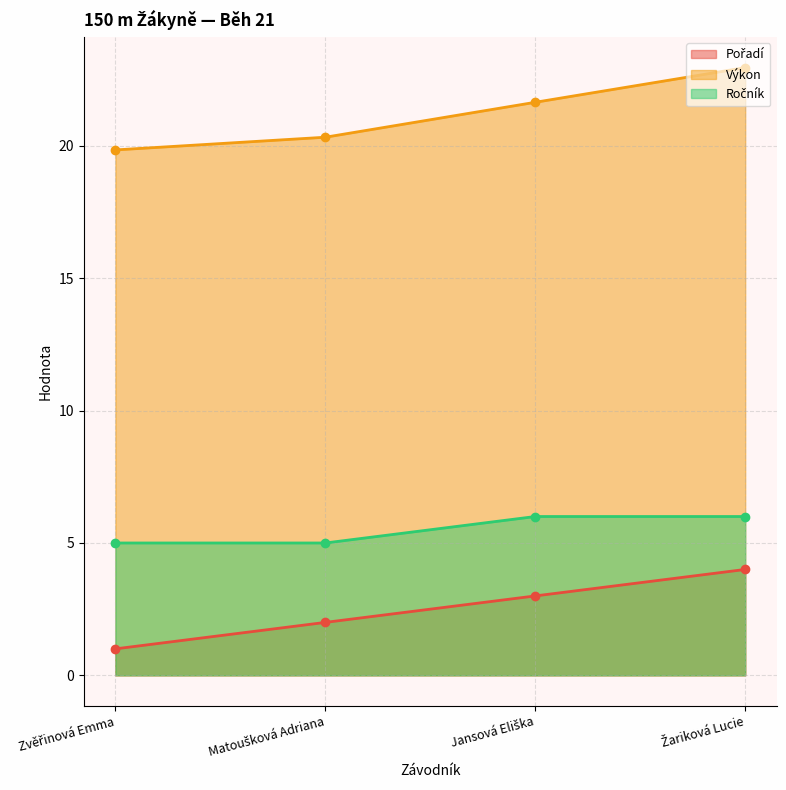

List the labels in order of Ročník value, smallest first.

Zvěřinová Emma, Matoušková Adriana, Jansová Eliška, Žariková Lucie